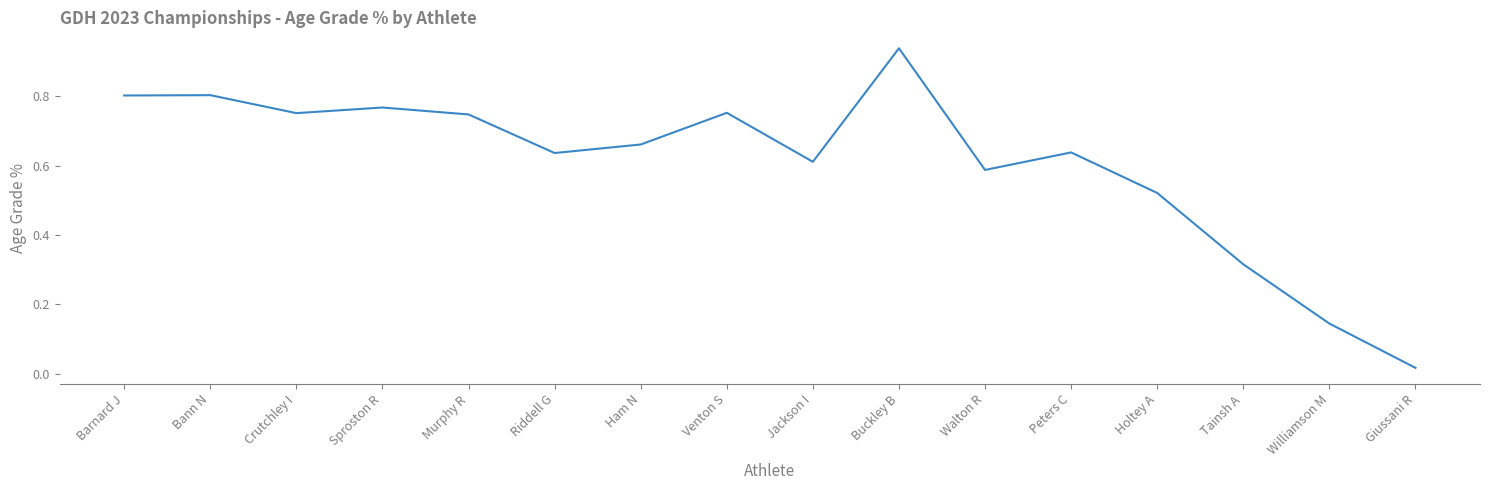

What position from the left is Venton S?

8